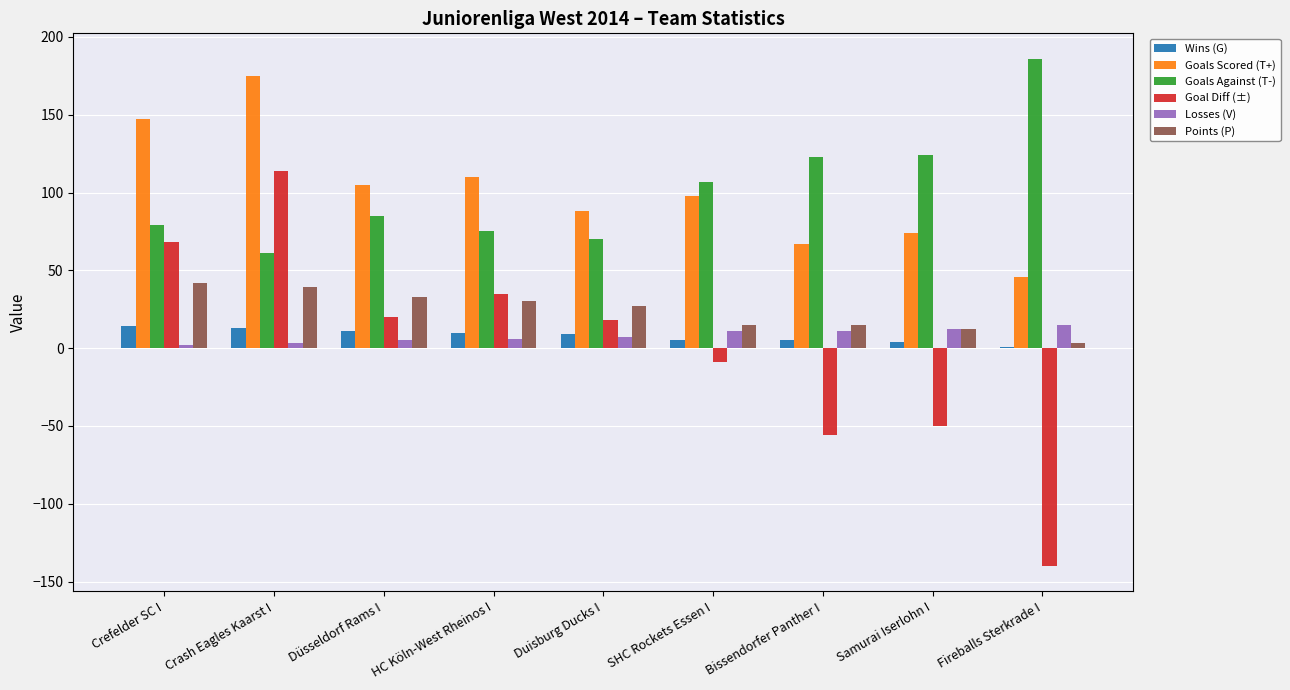

What is the highest value of the Goals Against (T-) series?

186